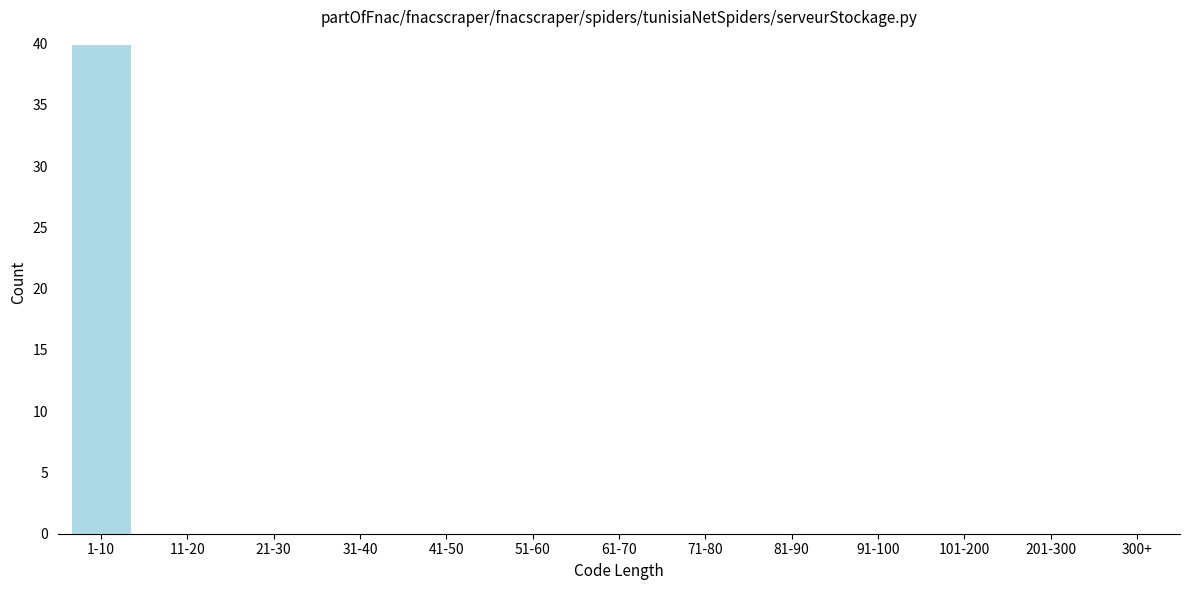

Reading right to left, transcribe all the data shown in this chart.

300+=0	201-300=0	101-200=0	91-100=0	81-90=0	71-80=0	61-70=0	51-60=0	41-50=0	31-40=0	21-30=0	11-20=0	1-10=40